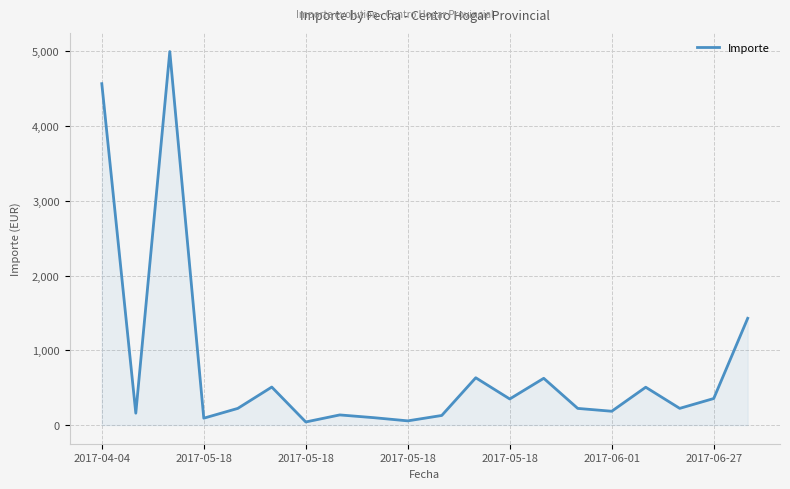

What is the maximum value shown in the chart?

4995.1